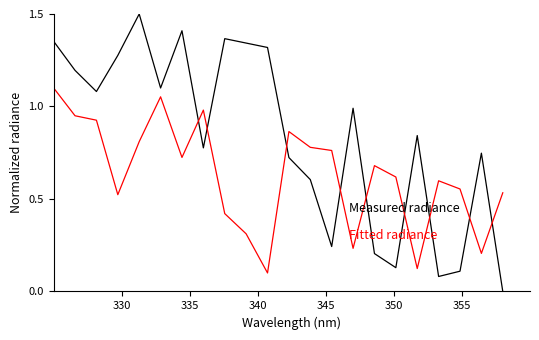

What is the maximum value shown in the chart?

1.5